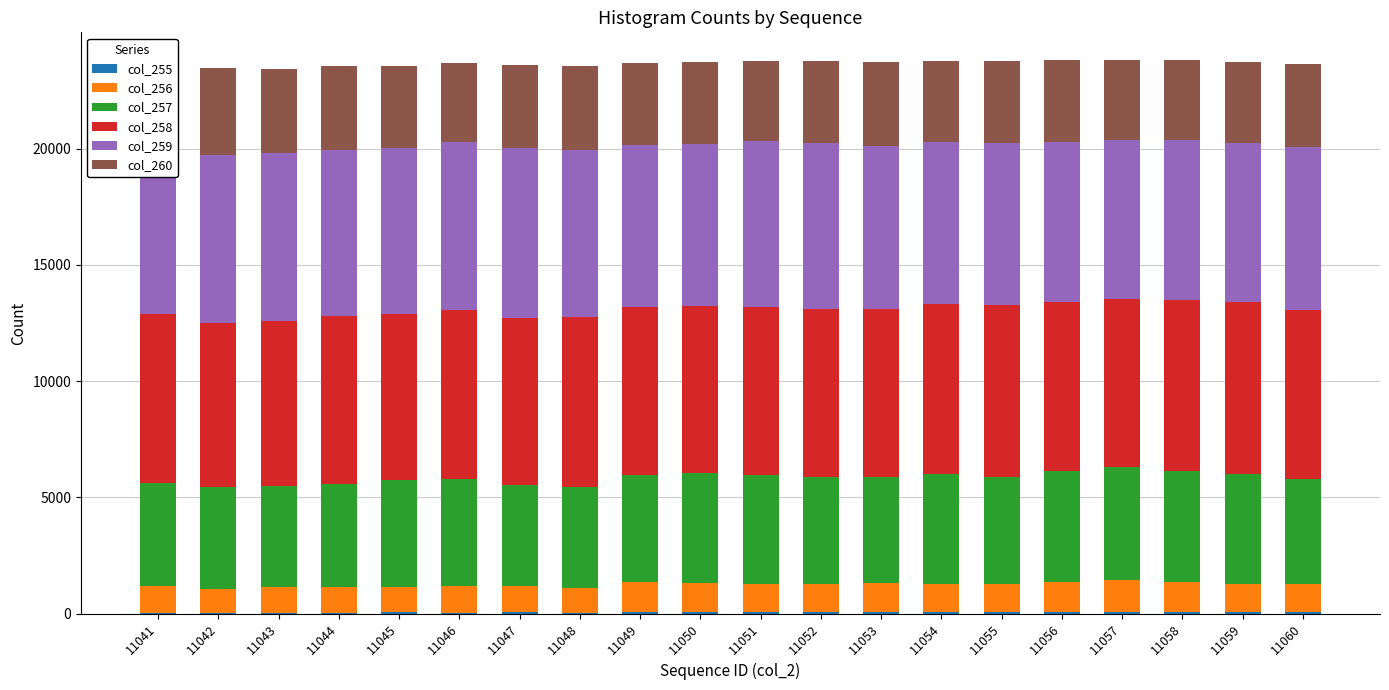

What is the minimum value for col_259?

6825